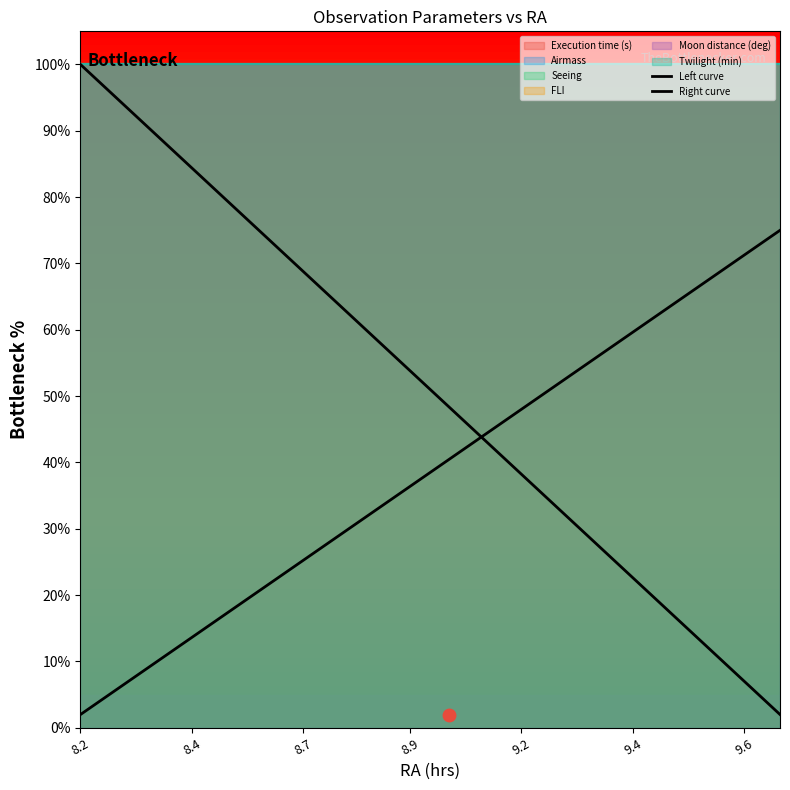

How many lines are shown in the chart?

2